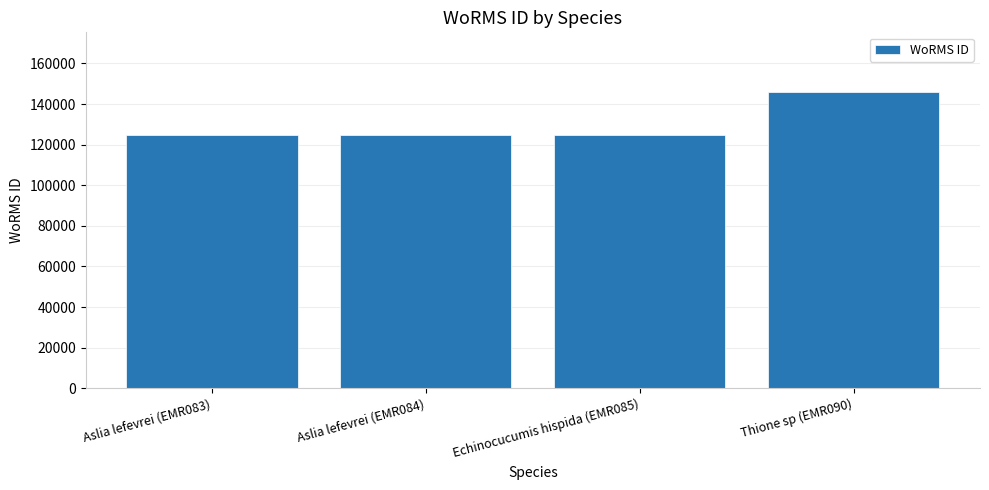

Between Thione sp (EMR090) and Aslia lefevrei (EMR083), which is larger?

Thione sp (EMR090)